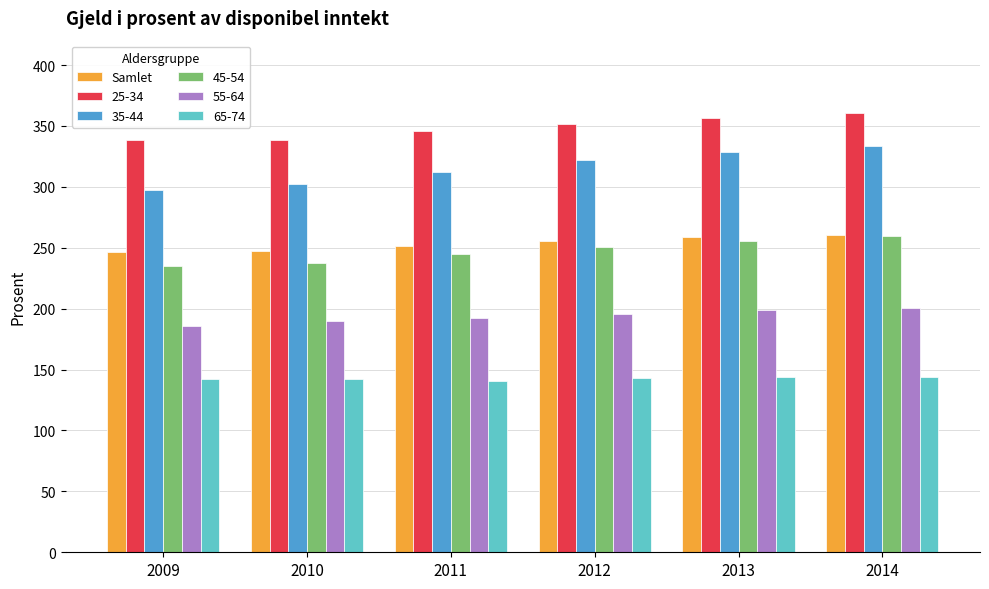

Which series has the largest range (max minus min)?

35-44